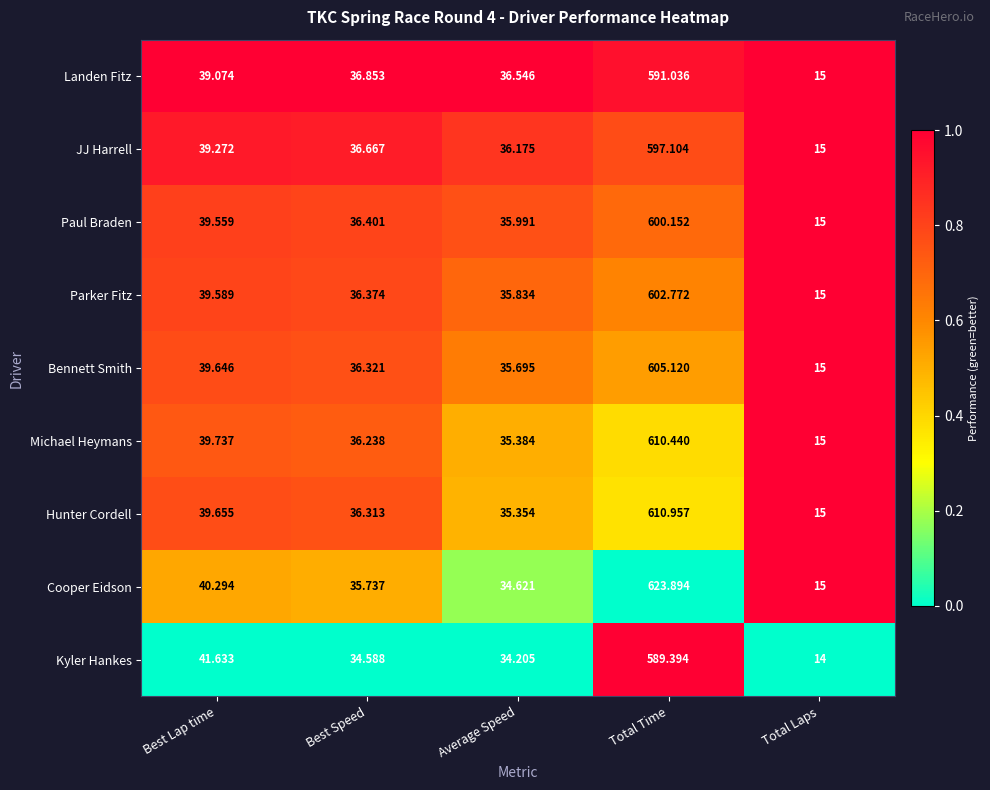

What is the spread (max minus min) of values at Total Time?

34.5